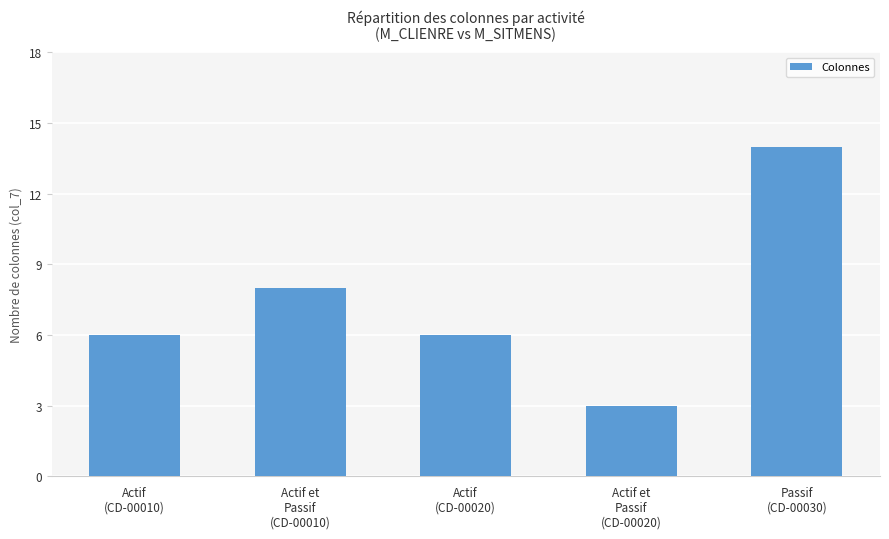

What is the change in value from Actif et
Passif
(CD-00020) to Passif
(CD-00030)?

+11